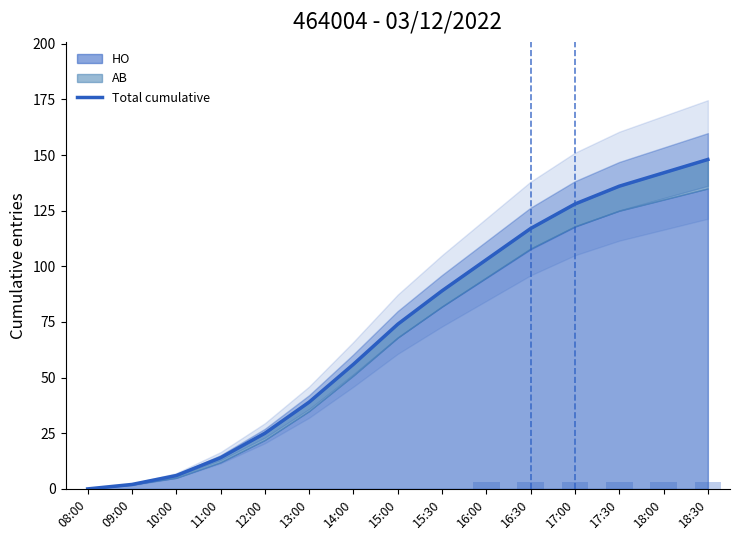

Where is the data nearest to the value 74?

15:00